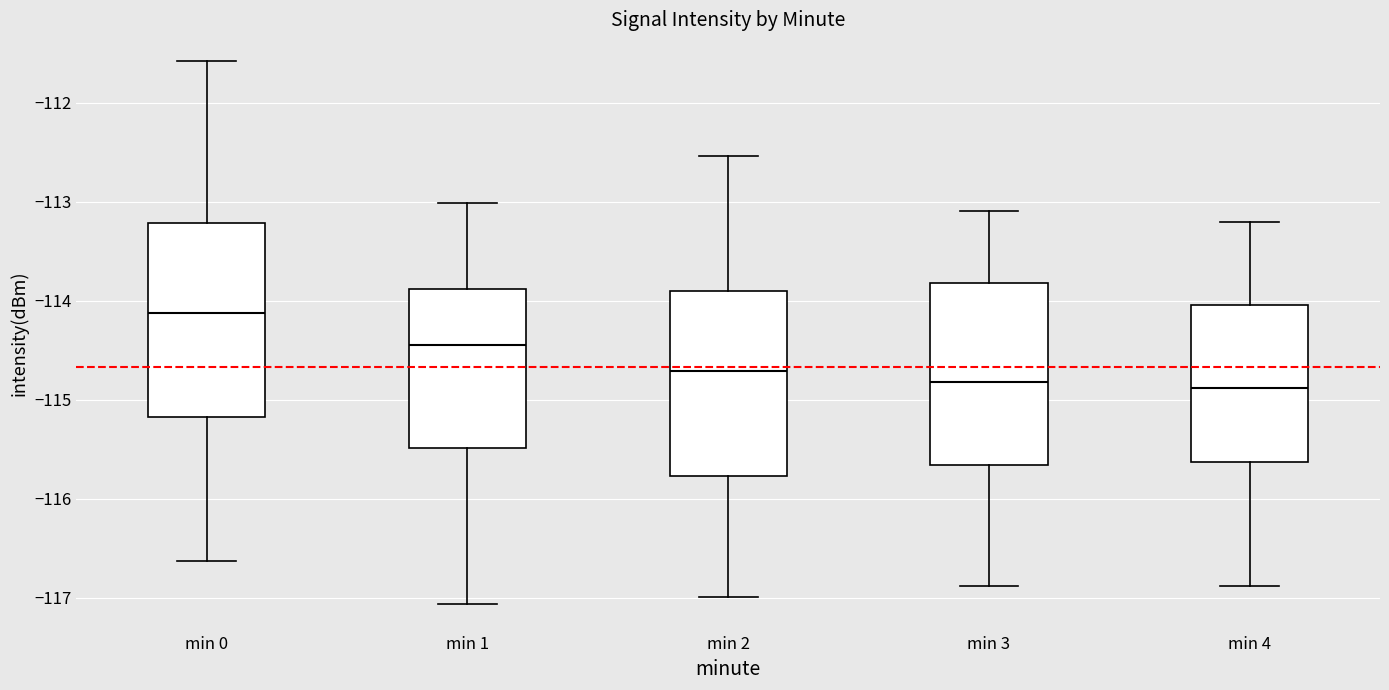

Which box has the highest median line?

min 0